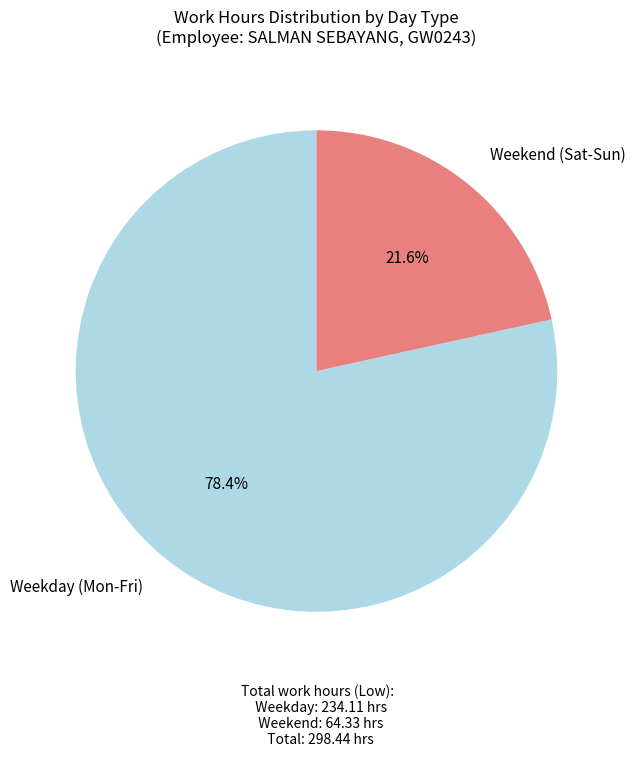

To the nearest percent, what is the difference between the largest and smallest slice percentages?

57%